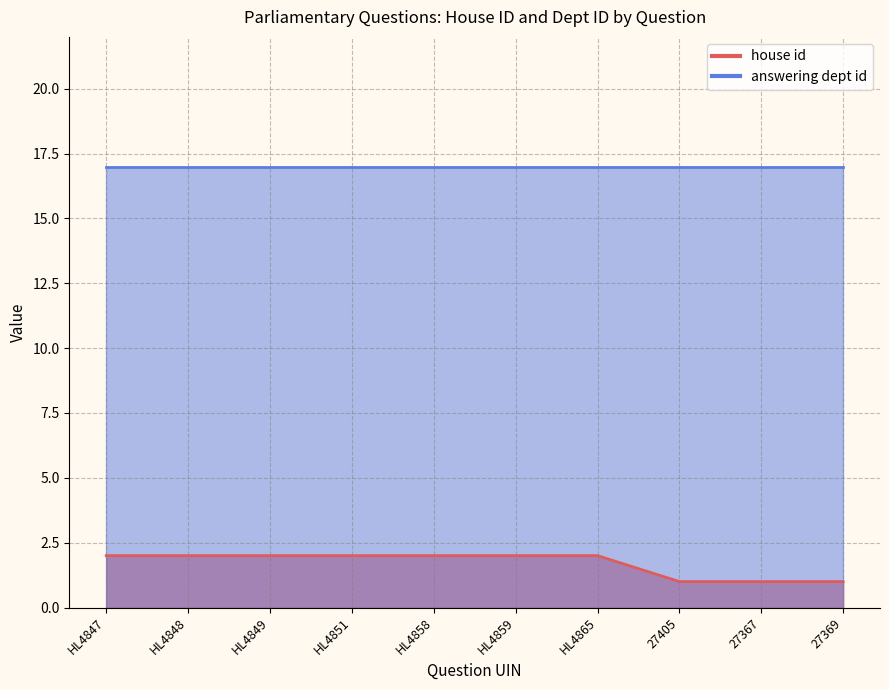

Does the chart have visible grid lines?

Yes